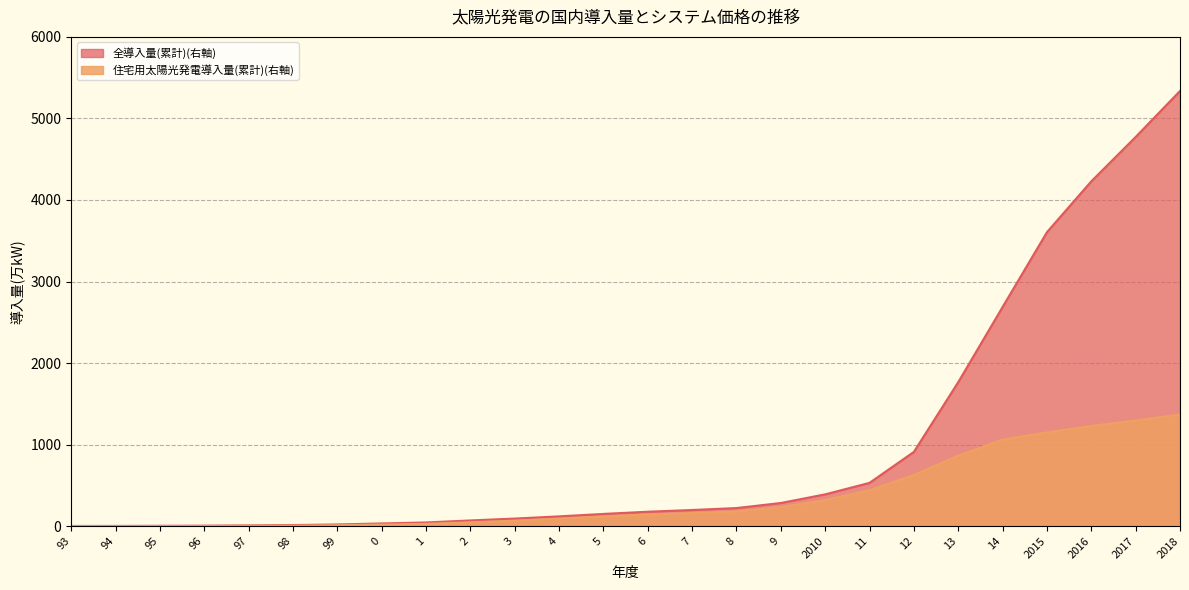

What is the label of the 17th point from the right?

2